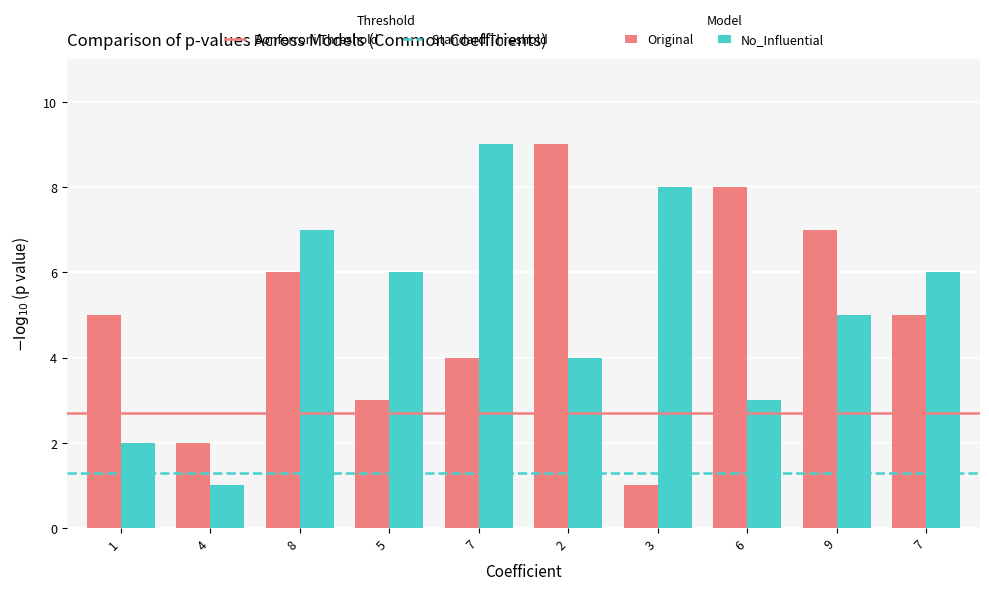

How many series are shown in this chart?

2